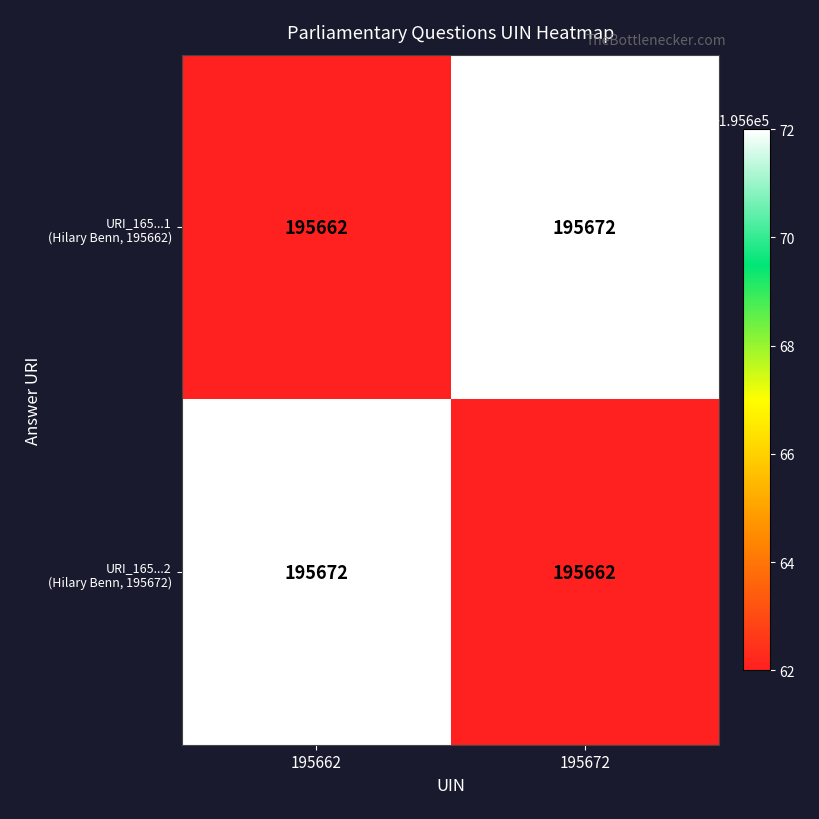

What is the total value across all series at 195662?

391334